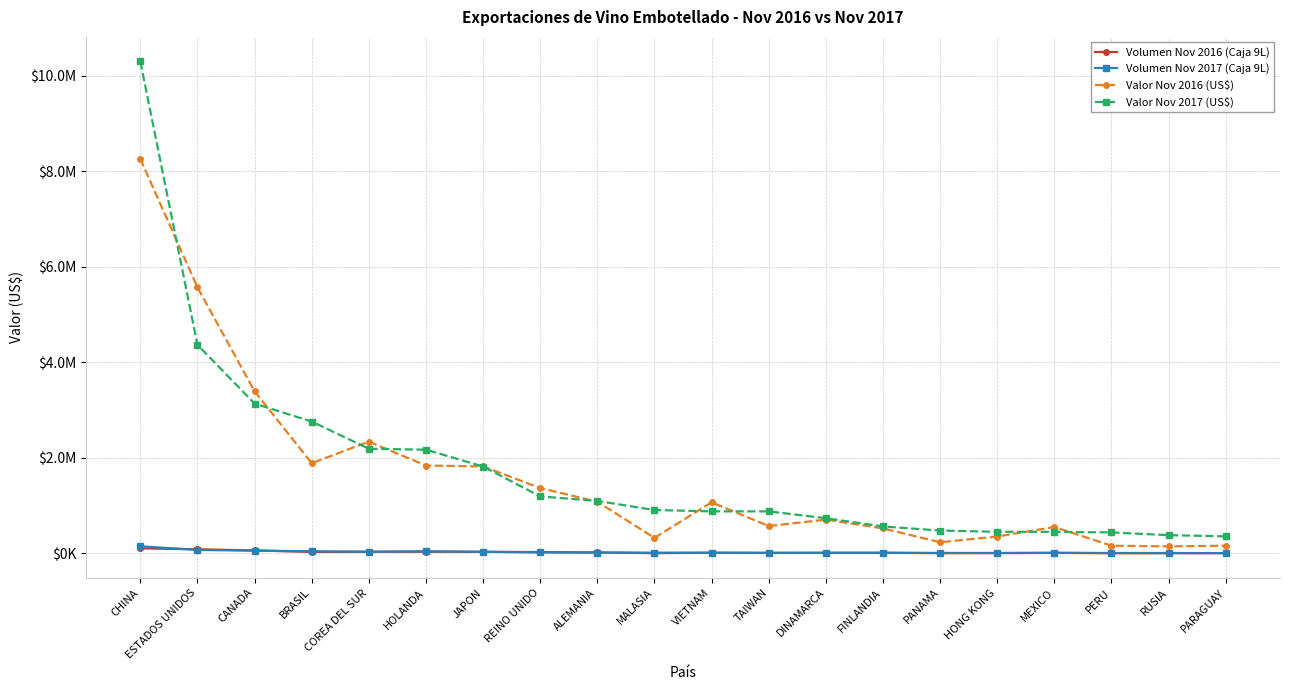

At FINLANDIA, list the series in order from smallest to largest.

Volumen Nov 2016 (Caja 9L), Volumen Nov 2017 (Caja 9L), Valor Nov 2016 (US$), Valor Nov 2017 (US$)